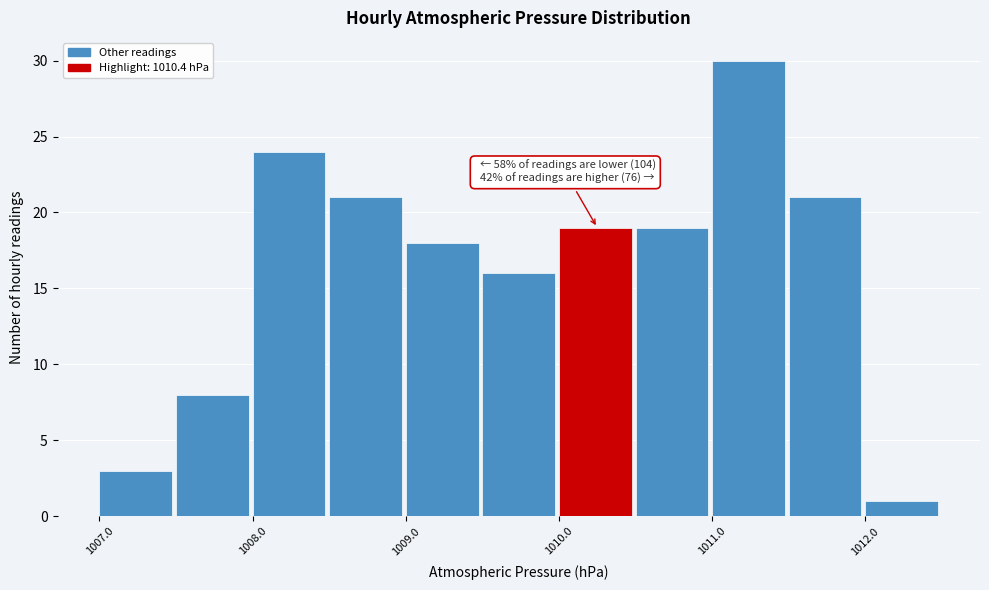

Which range on the x-axis has the tallest bar?

1011.0 to 1011.5